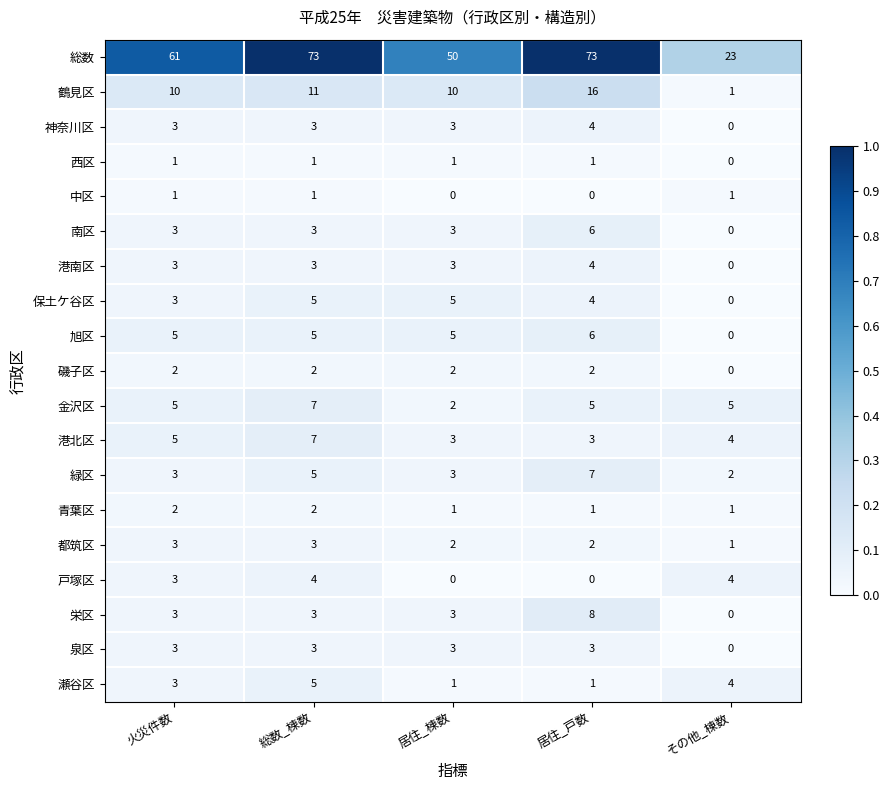

What is the difference between the highest and lowest values at 総数_棟数?

72